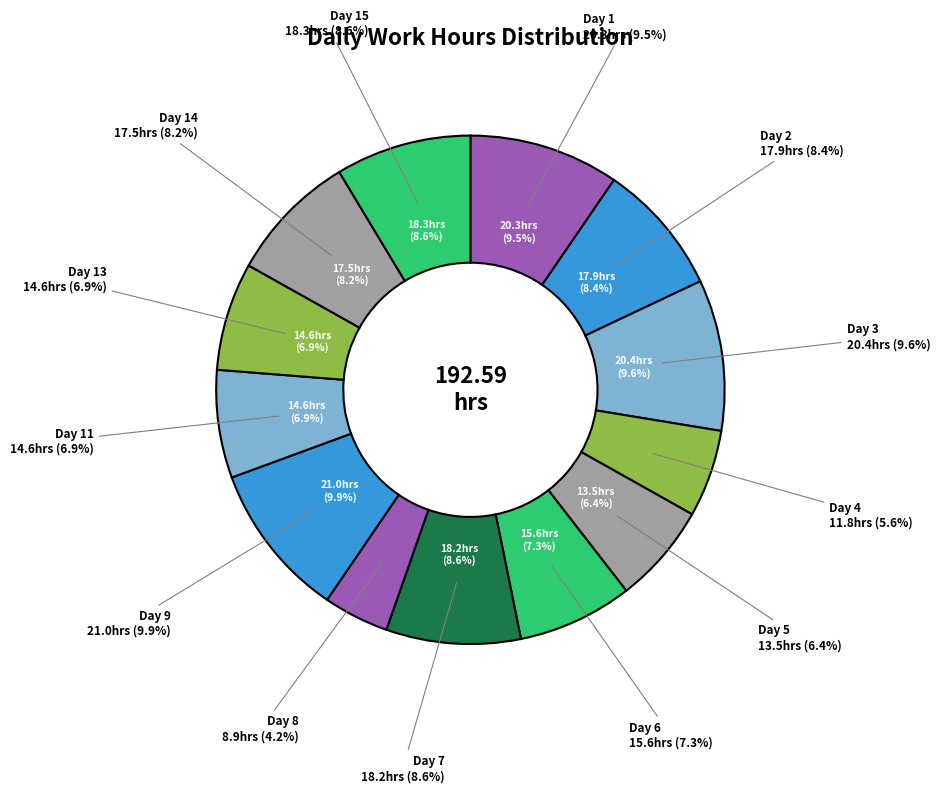

Which has a higher value, Day 1 or Day 3?

Day 3